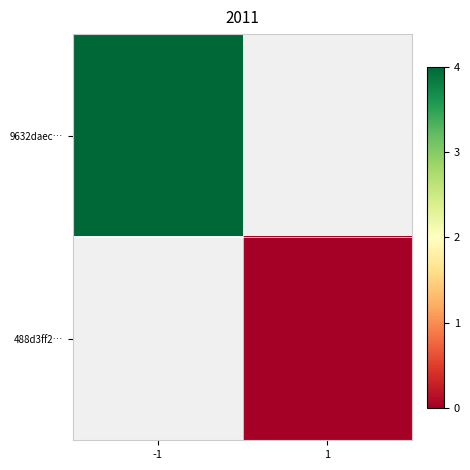

Rank the categories by 9632daec… value from lowest to highest.

-1, 1